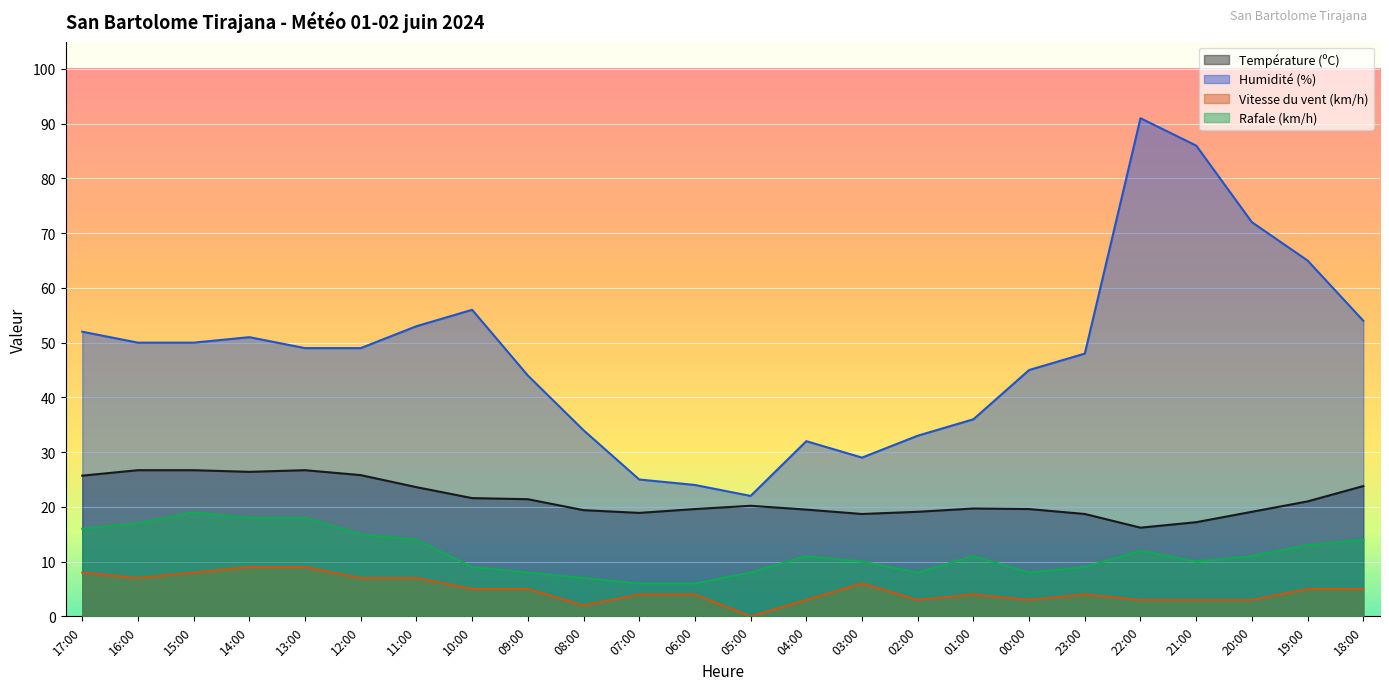

True or false: Rafale (km/h) and Humidité (%) cross at least once.

False